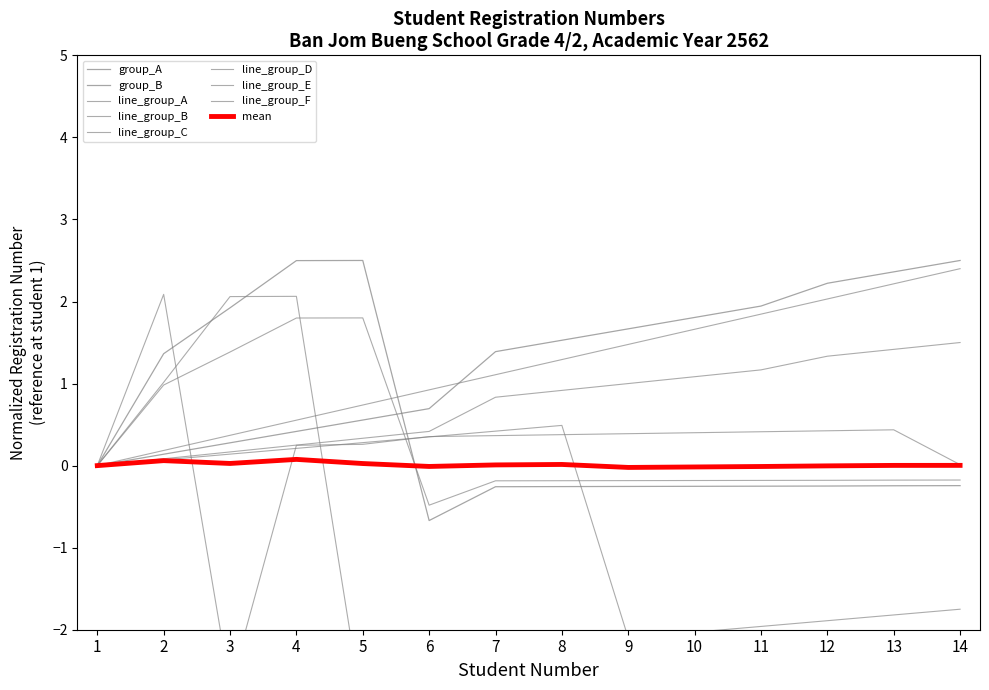

What is the difference between the second highest and minimum values in the mean series?

1.4